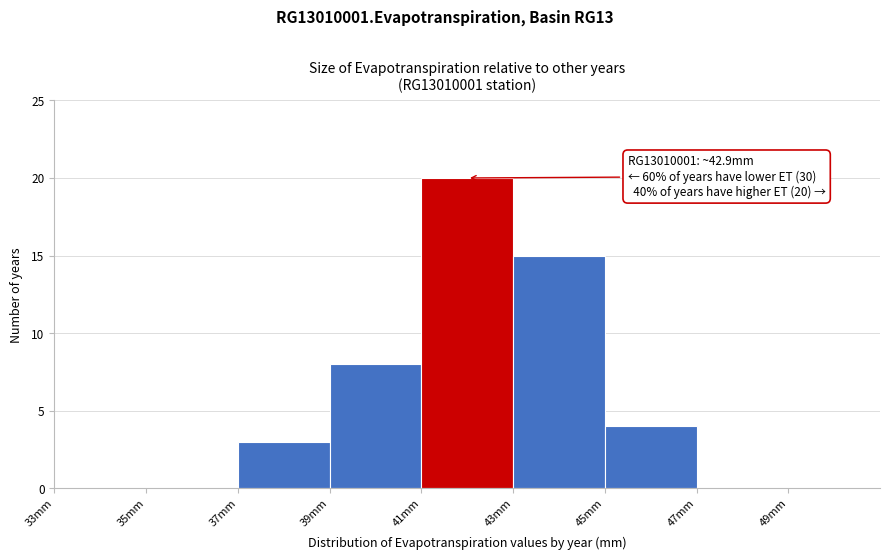

Over which range of the x-axis is the bar tallest?

41 to 43